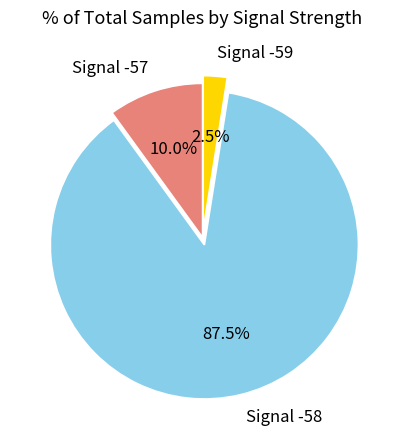

Rank the categories by value from highest to lowest.

Signal -58, Signal -57, Signal -59